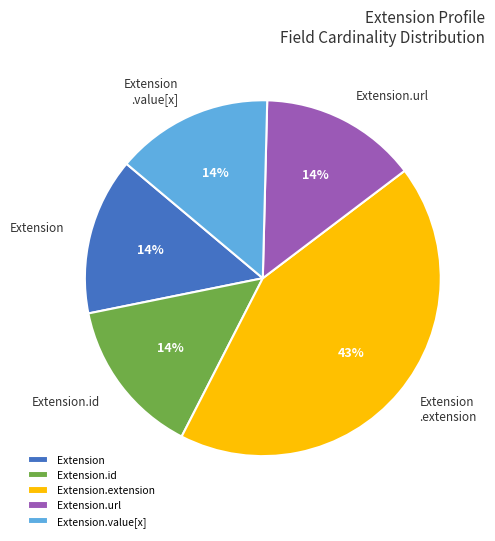

To the nearest percent, what is the difference between the largest and smallest slice percentages?

29%